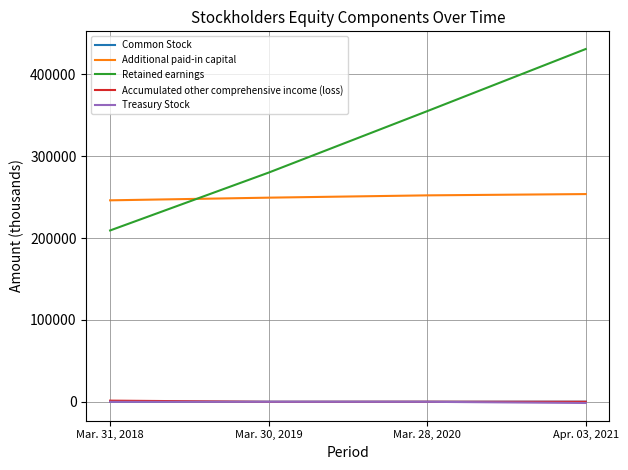

List the labels in order of Retained earnings value, largest first.

Apr. 03, 2021, Mar. 28, 2020, Mar. 30, 2019, Mar. 31, 2018